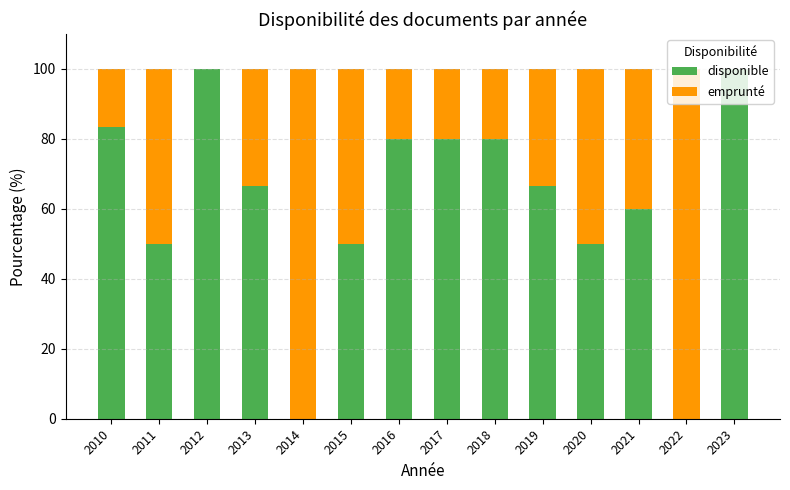

What is the sum of all disponible values?

866.7